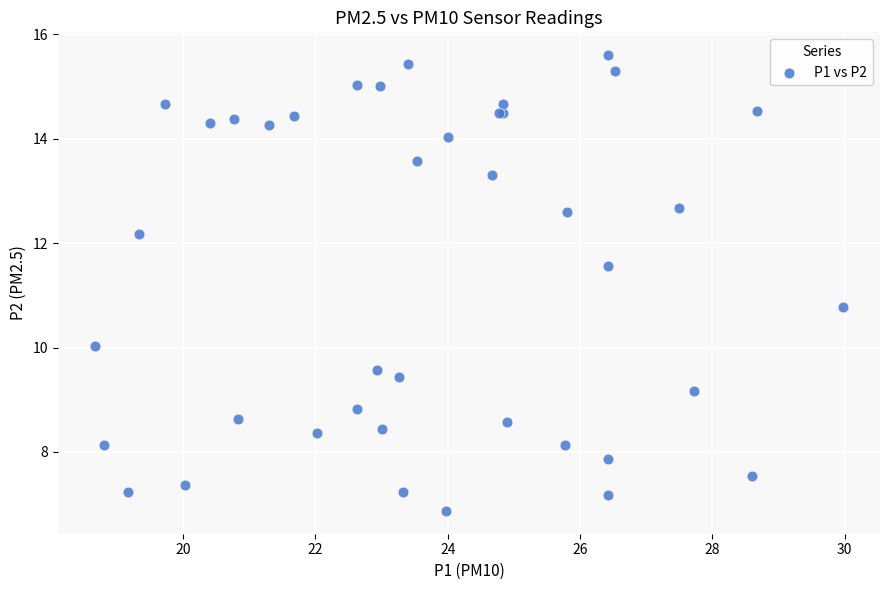

What Y value in the scatter plot is closest to 11?

10.8